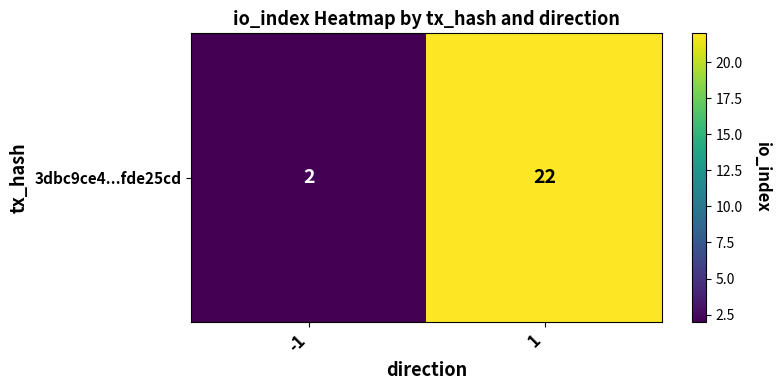

True or false: the data shows 2 at -1.

True